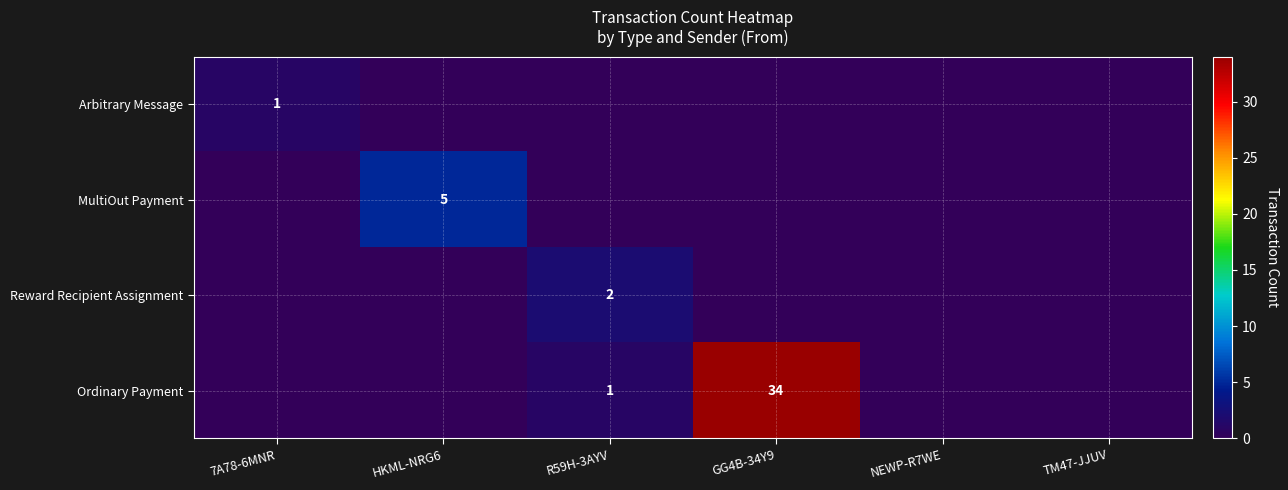

True or false: Reward Recipient Assignment has a value of 2 at R59H-3AYV.

True